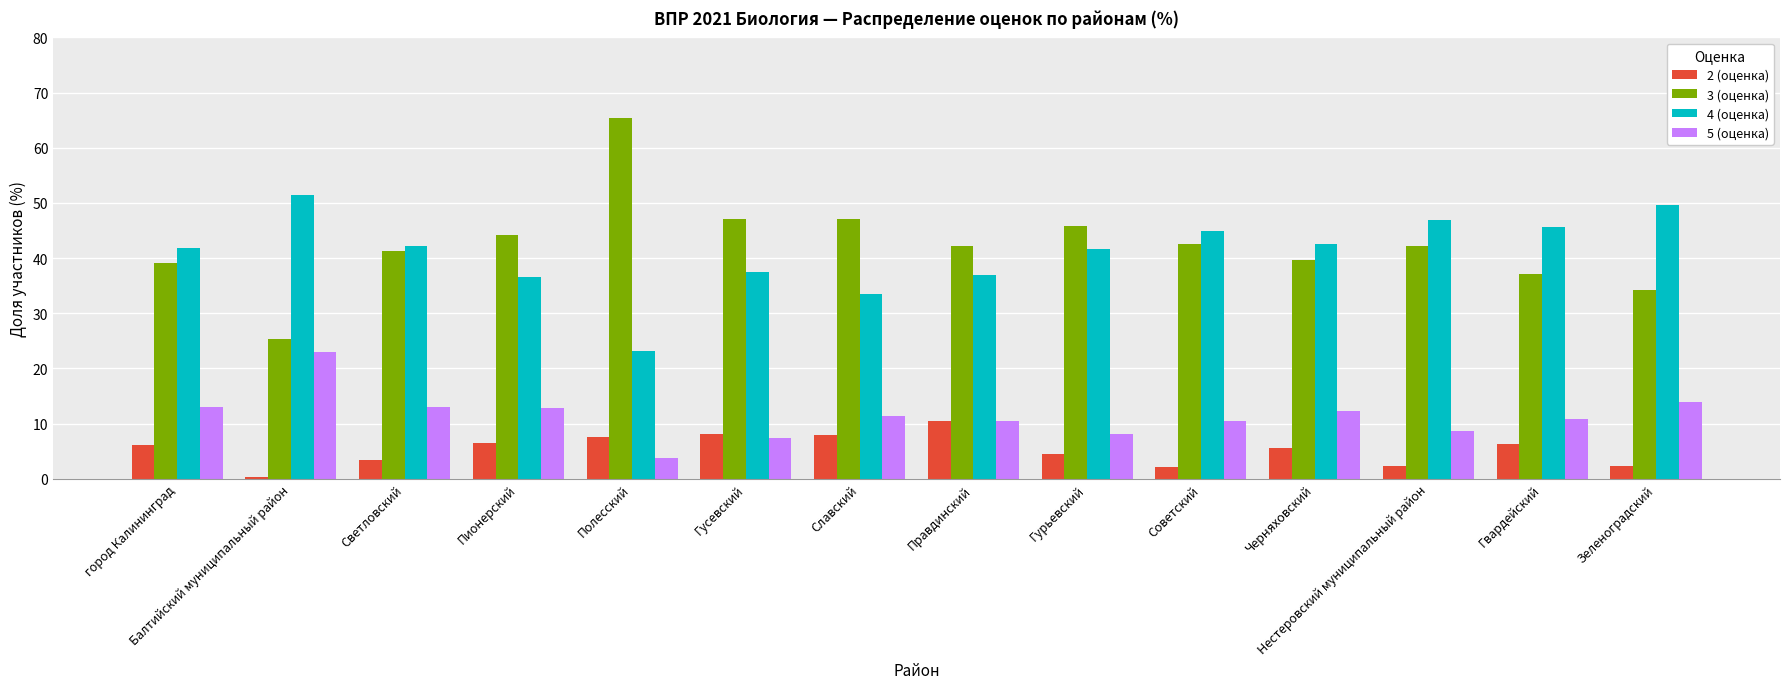

Which series has the largest total across all categories?

3 (оценка)